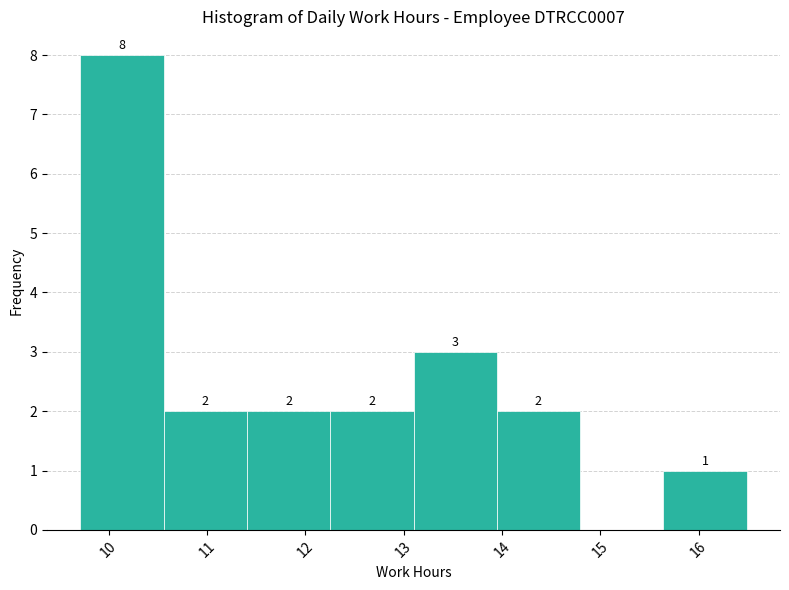

Which range on the x-axis has the tallest bar?

9.7 to 10.6